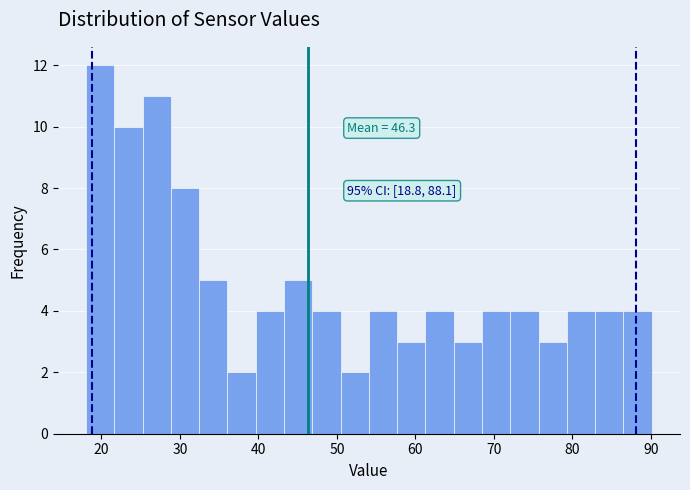

Read against the x-axis, roughly where is the centre of the tallest bar?

20